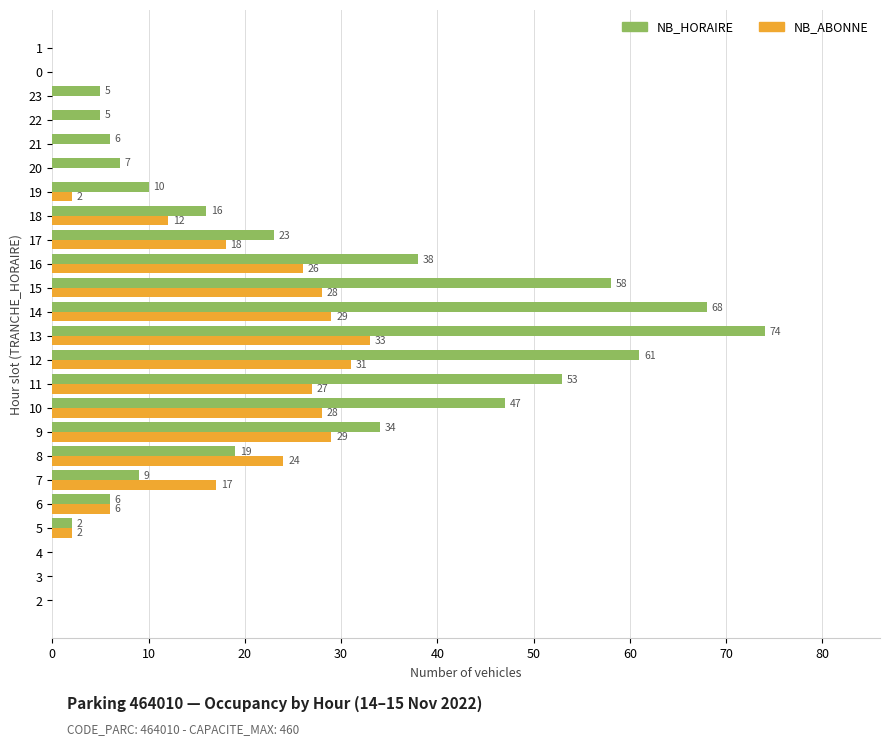

Is it true that NB_HORAIRE equals 87 at 15?

False